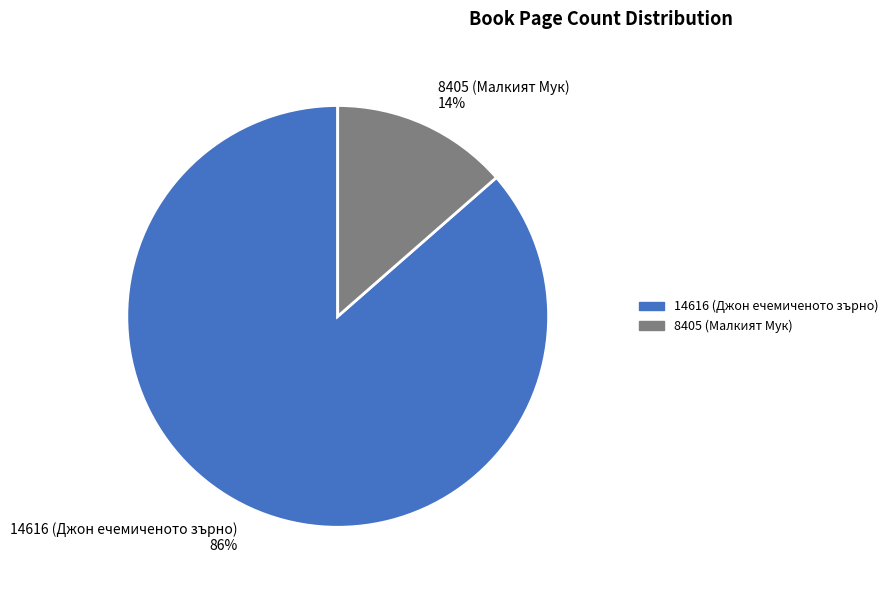

Does any single category account for the majority?

Yes